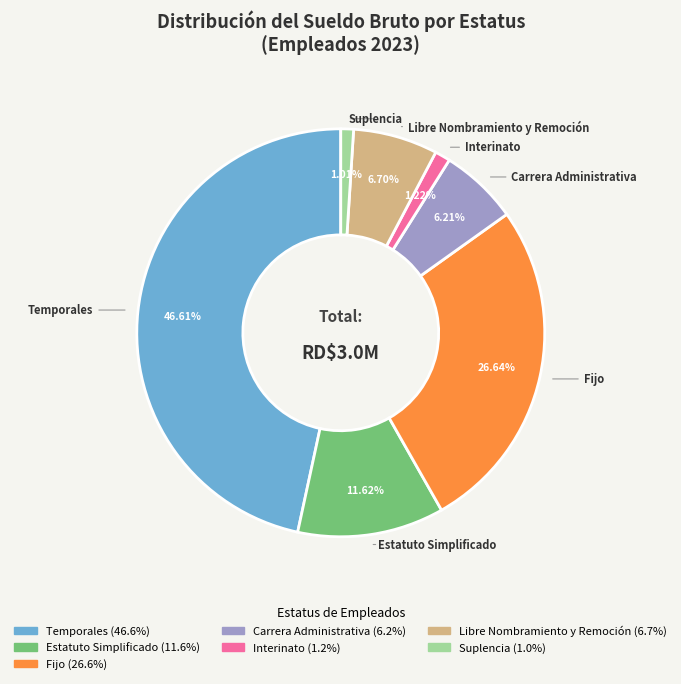

To the nearest percent, what is the combined percentage of Suplencia and Estatuto Simplificado?

13%